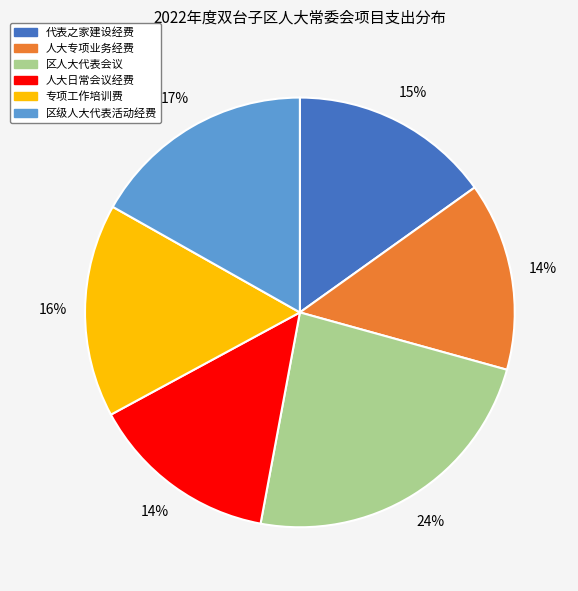

What percentage is the 专项工作培训费 slice, to the nearest percent?

16%